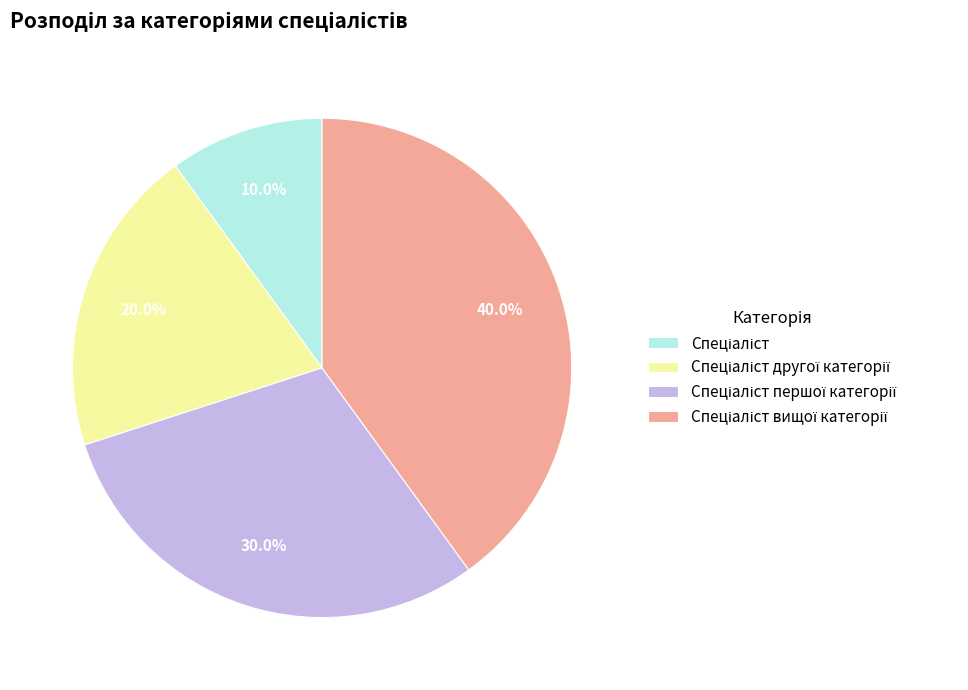

How many slices are in this pie chart?

4